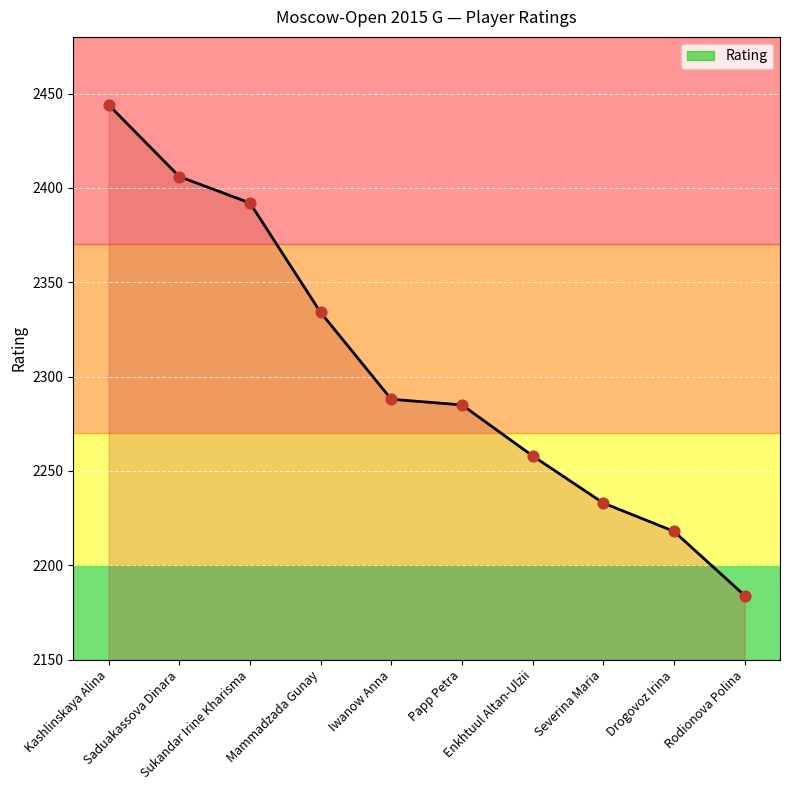

Approximately how many times larger is the value at Mammadzada Gunay compared to Enkhtuul Altan-Ulzii?

1.0